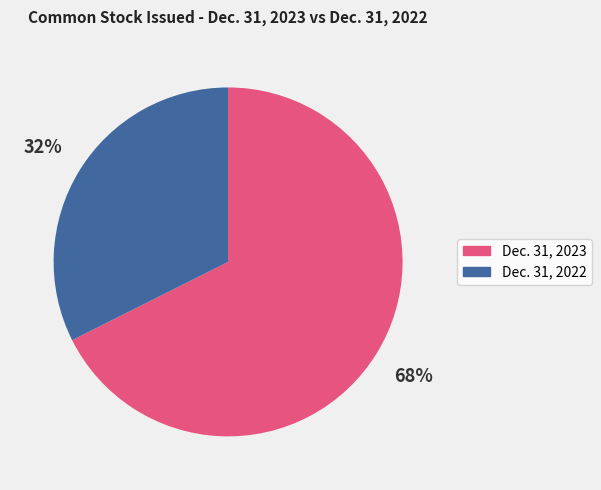

Is there any slice that represents more than half of the pie?

Yes